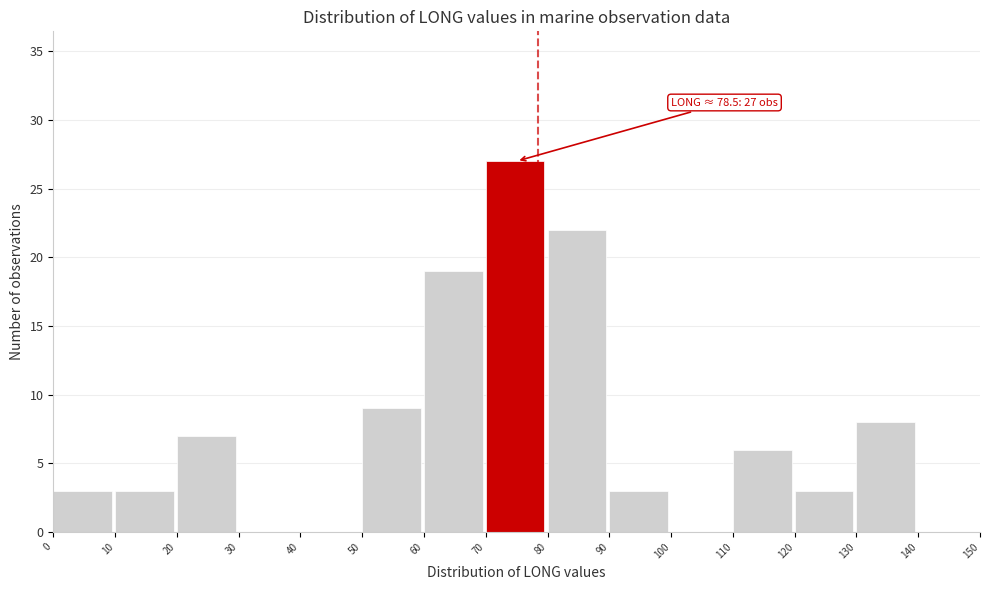

Over which range of the x-axis is the bar tallest?

70 to 80